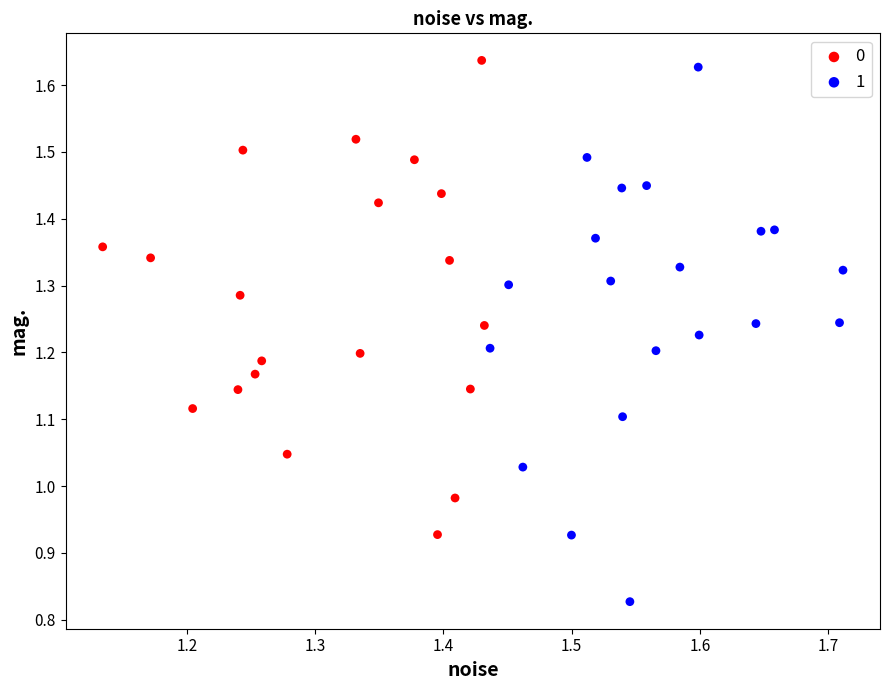

What are all the series names shown in the legend?

0, 1